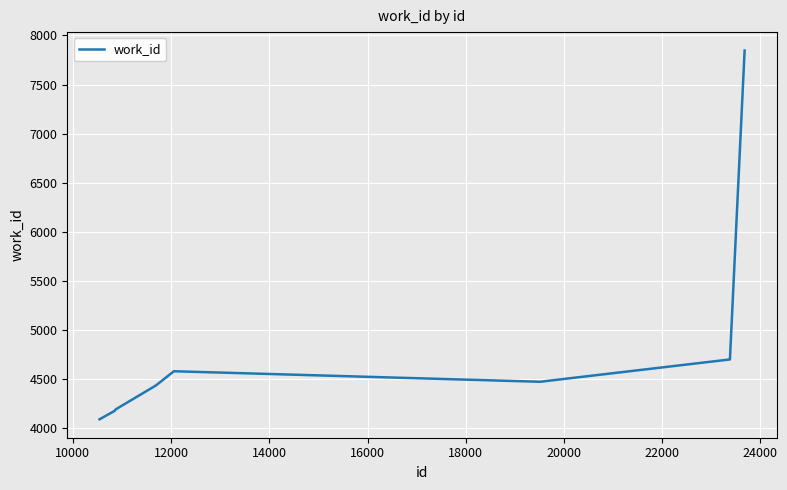

What is the maximum value shown in the chart?

7846